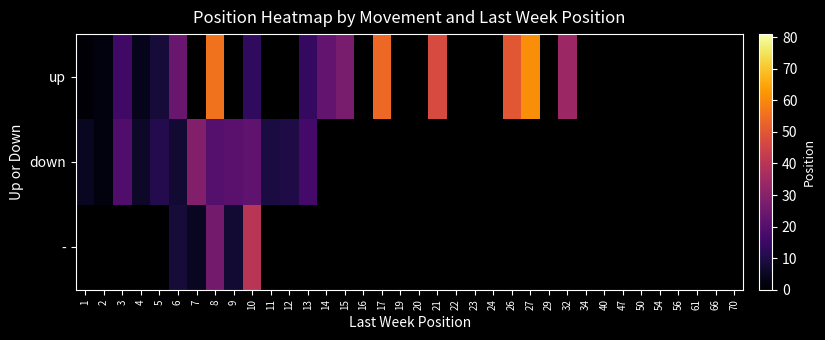

How many values in - are above zero?

5